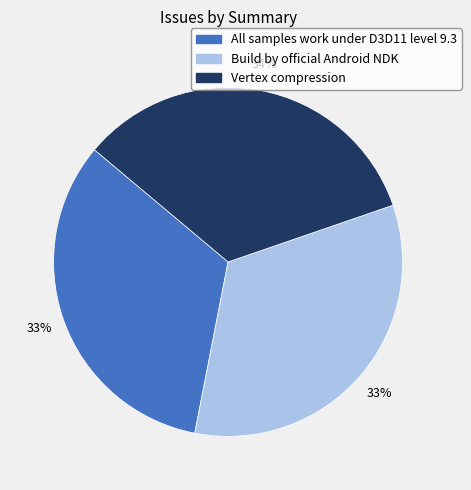

Is All samples work under D3D11 level 9.3 the majority of the pie?

No